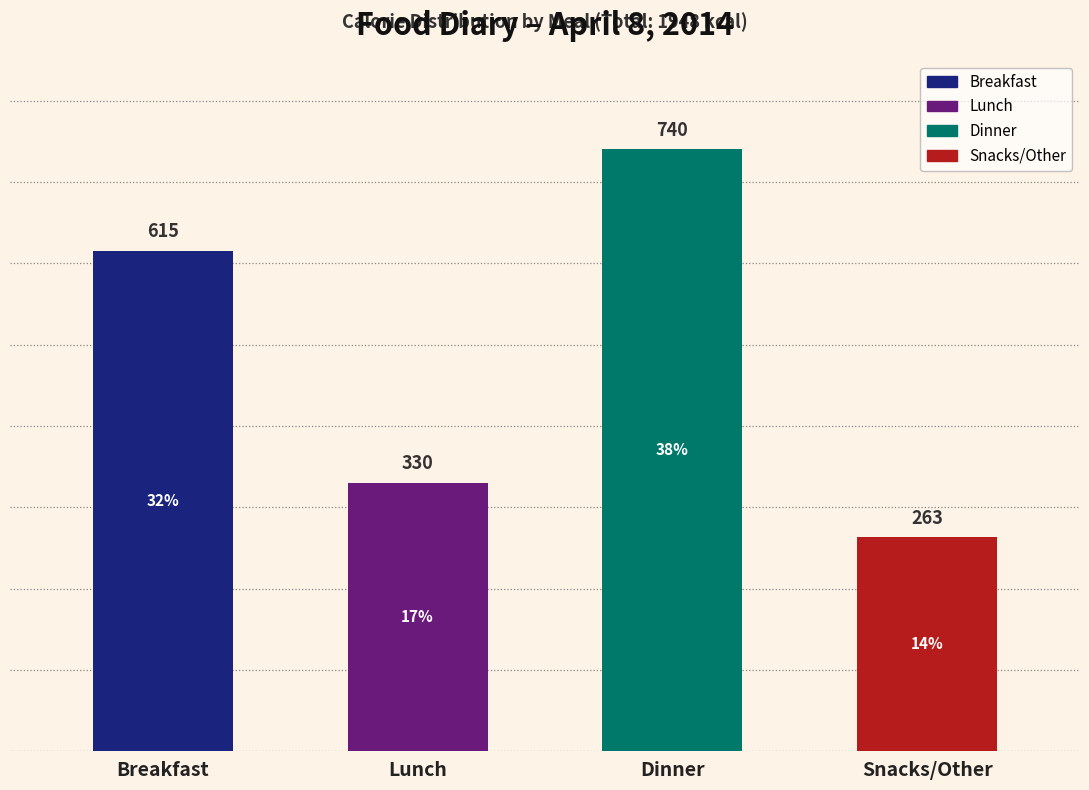

Reading left to right, transcribe all the data shown in this chart.

615	330	740	263